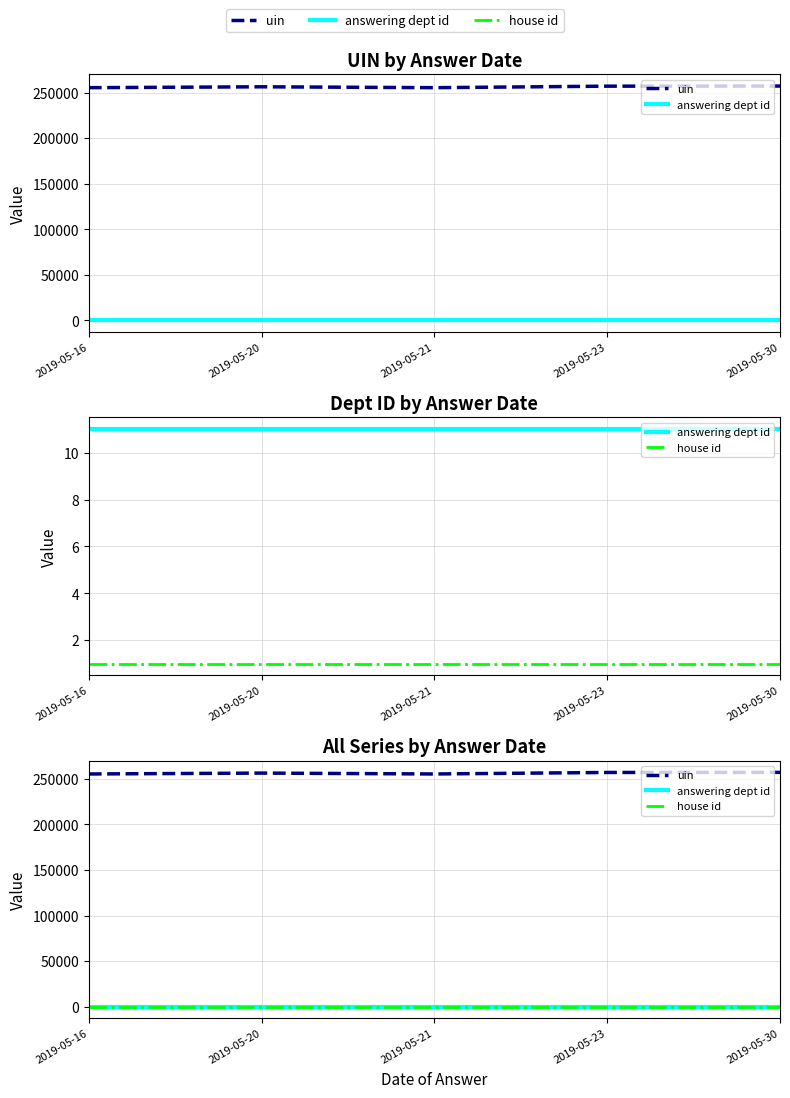

What is the sum of all uin values?

1281226